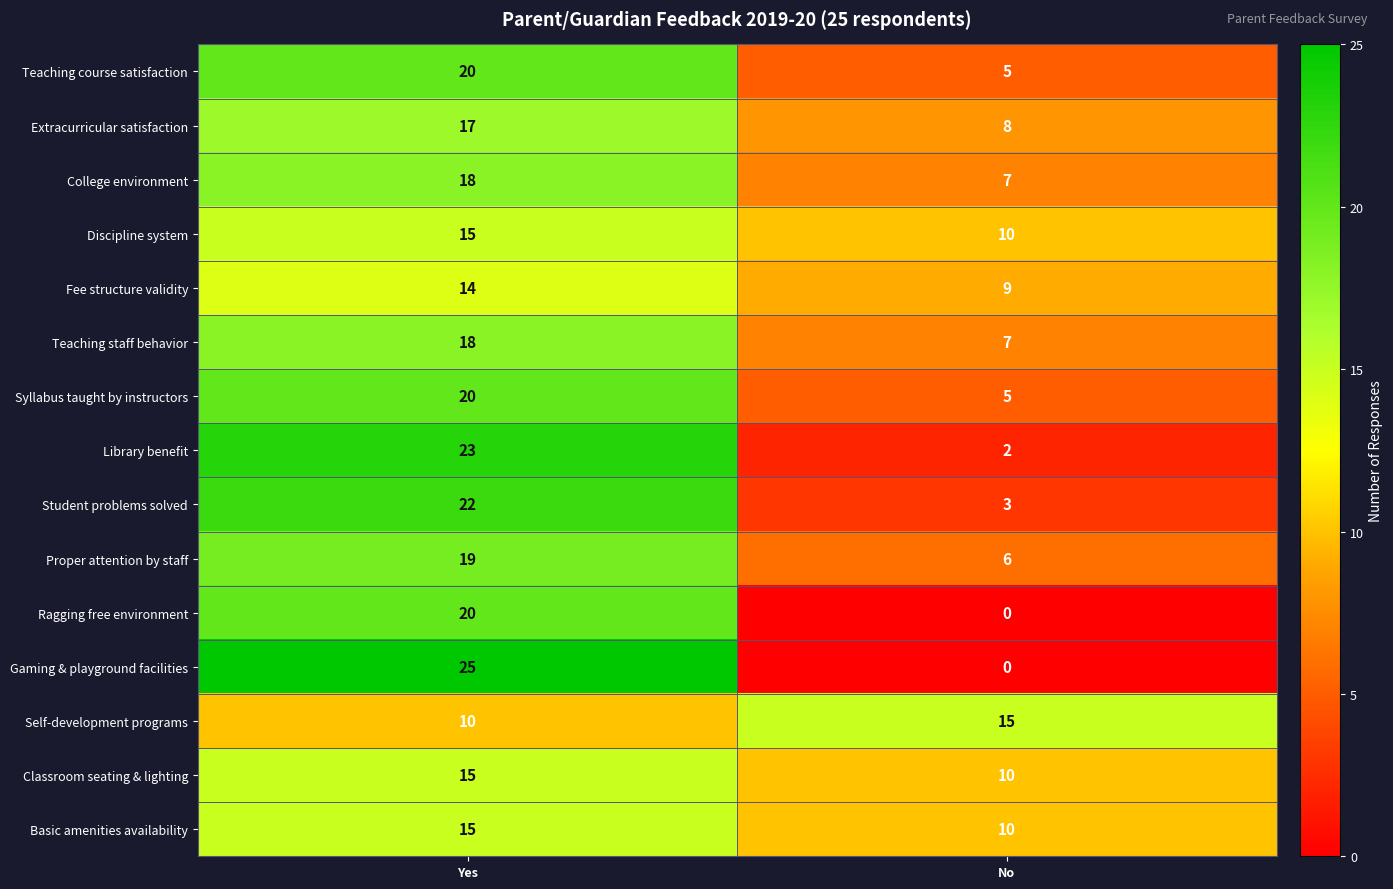

What is the sum of all Teaching staff behavior values?

25